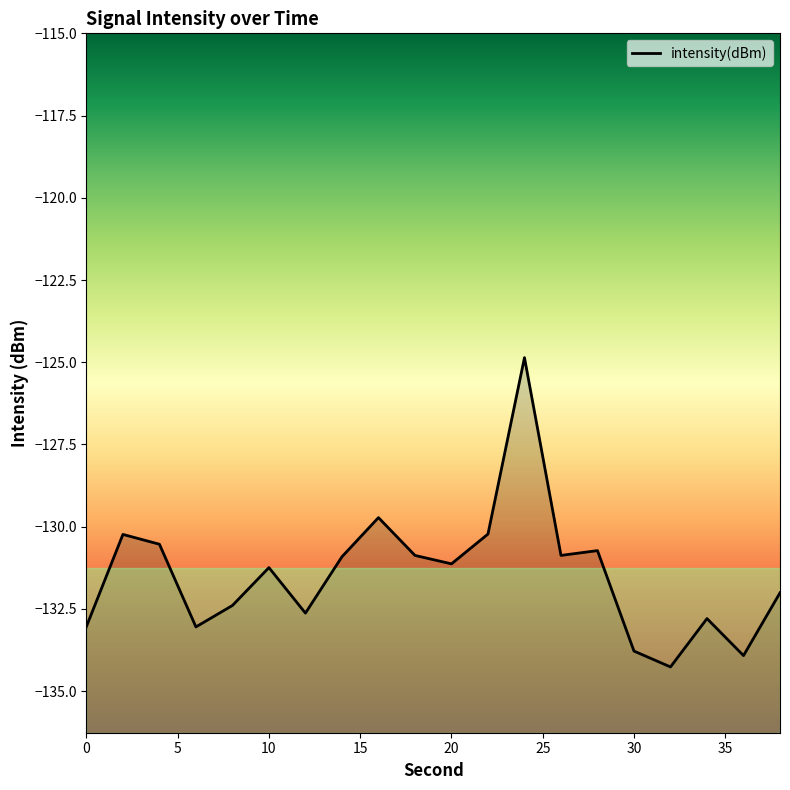

Which category has the lowest value across all series?

32